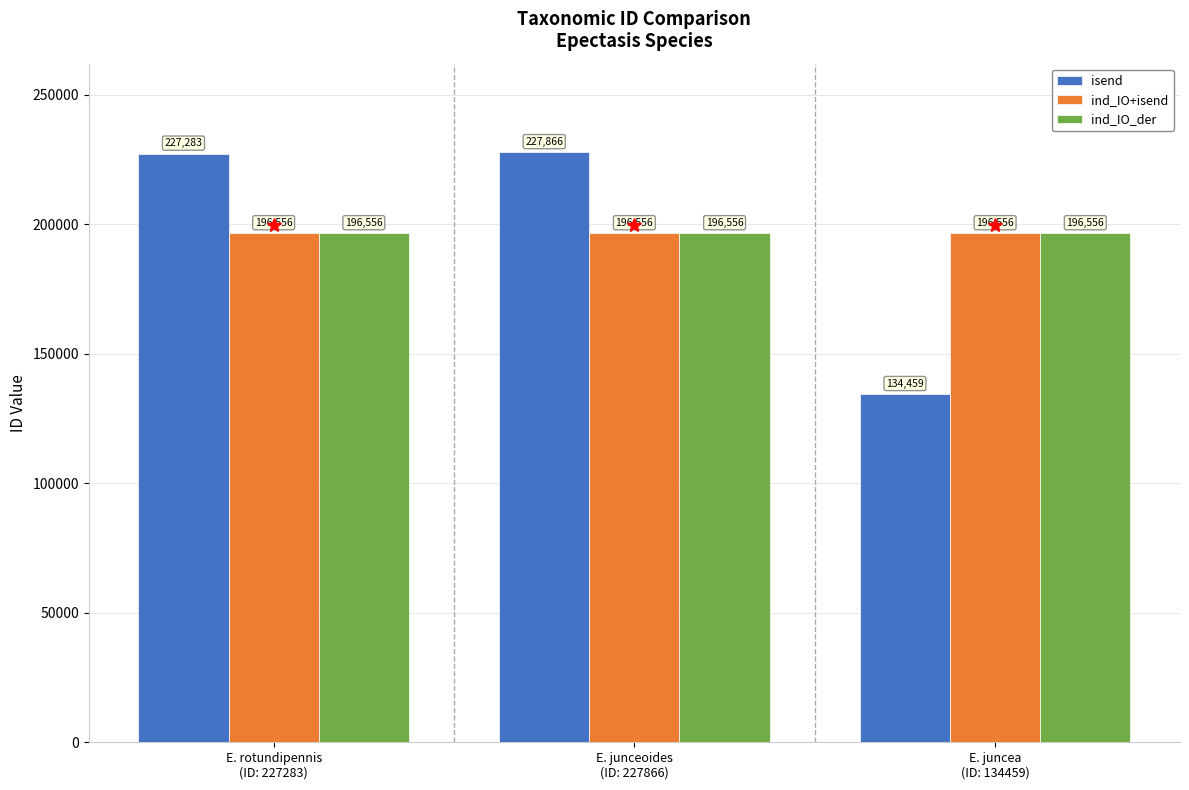

What is the average value of the isend series?

196536